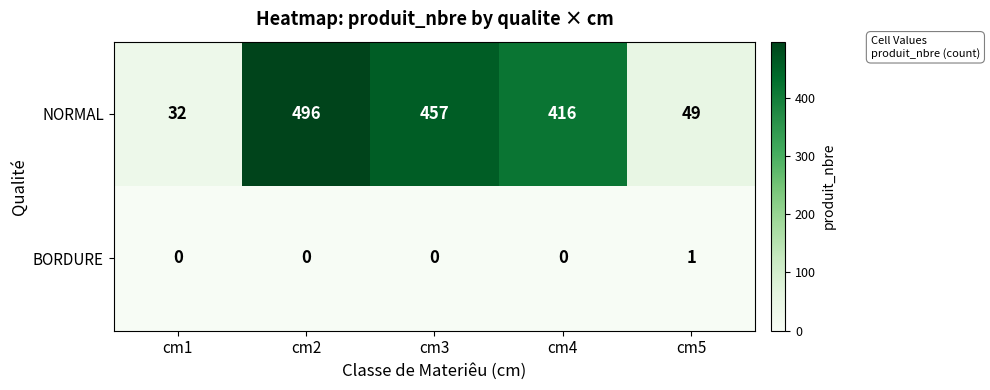

At which label does NORMAL reach its peak?

cm2